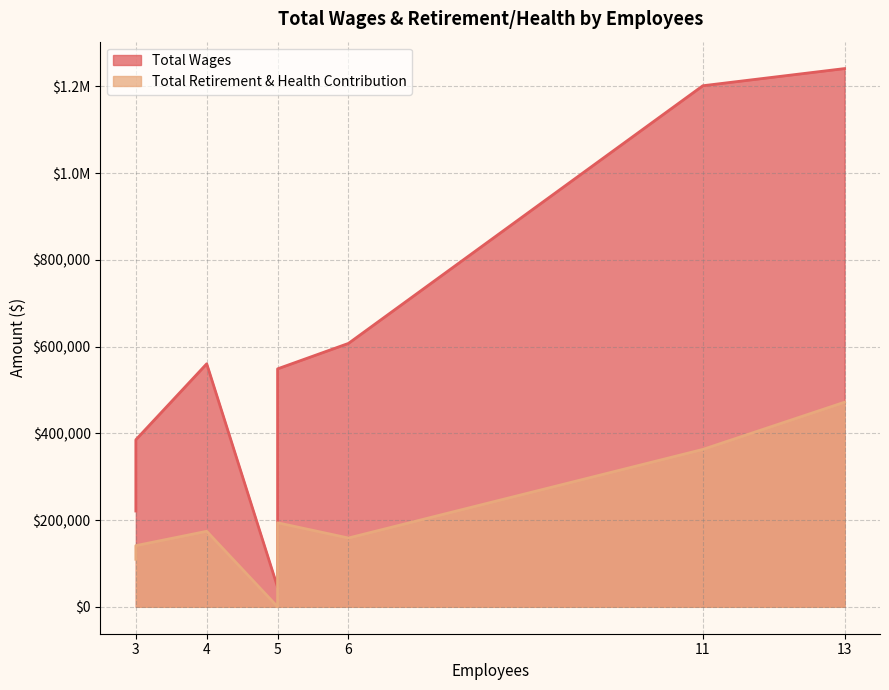

True or false: Total Wages has more than 1 points higher than both neighbors.

False